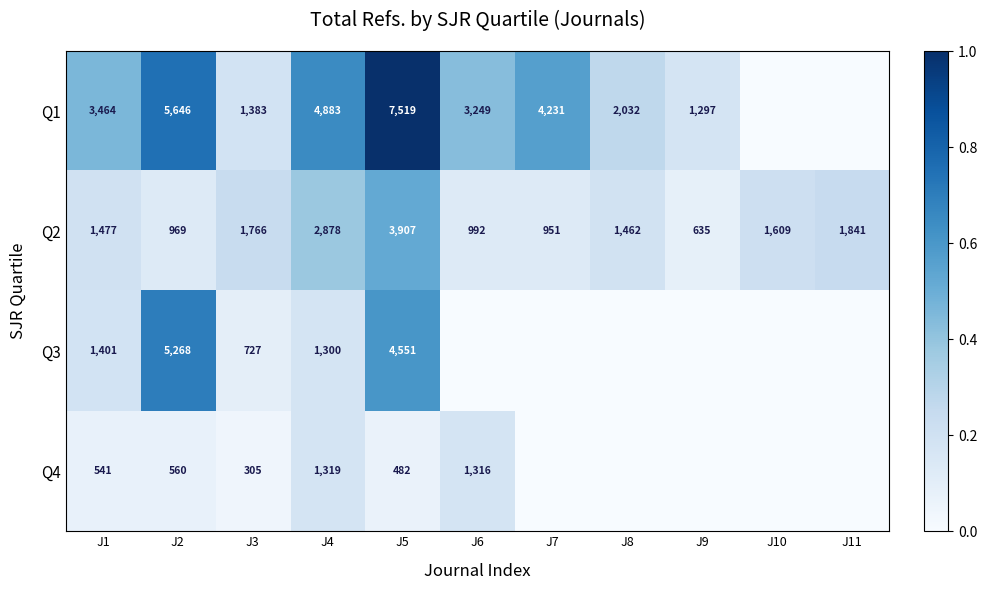

Between J2 and J1, which is larger?

J2